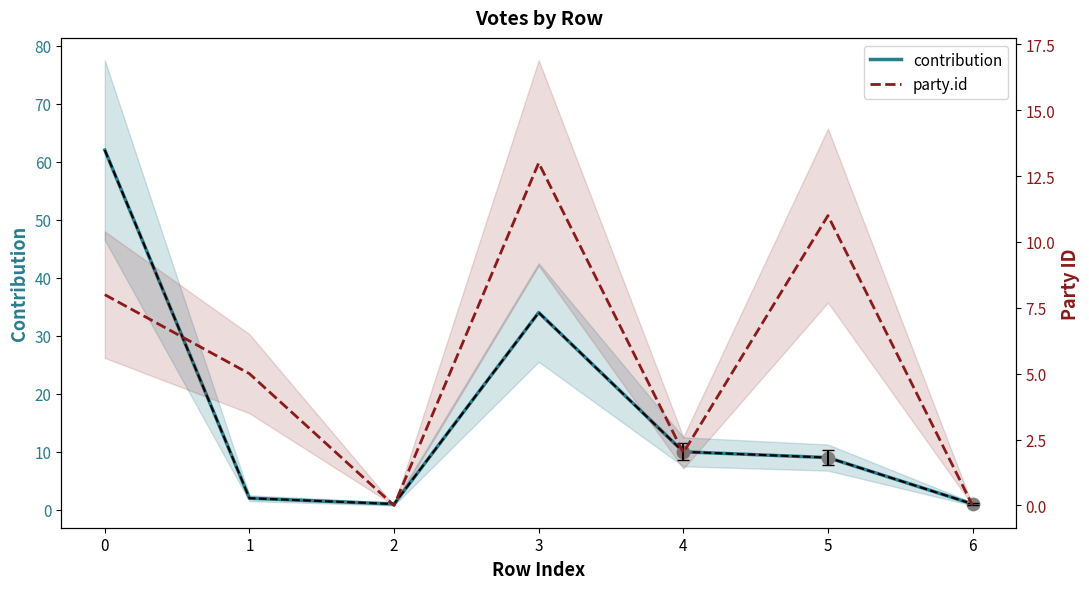

Which series reaches the maximum Y coordinate?

contribution